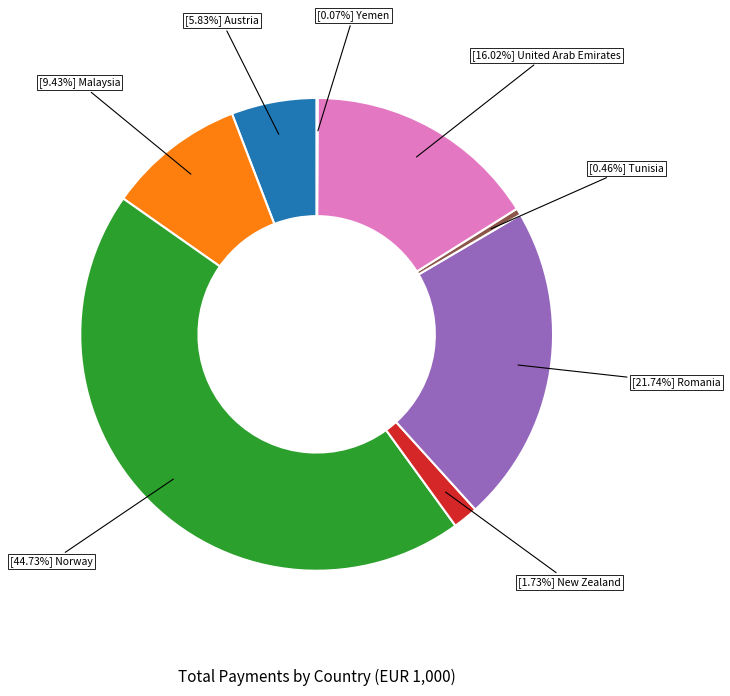

Is there any slice that represents more than half of the pie?

No